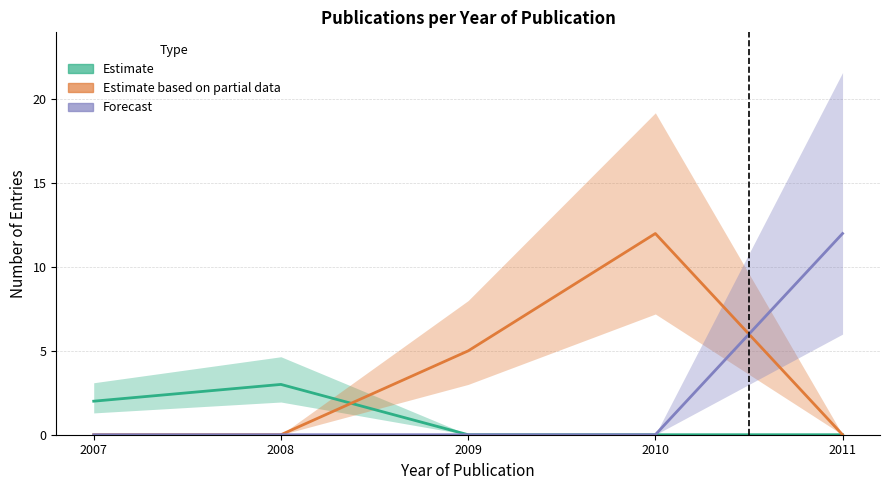

Which series has the widest spread of values?

Estimate based on partial data